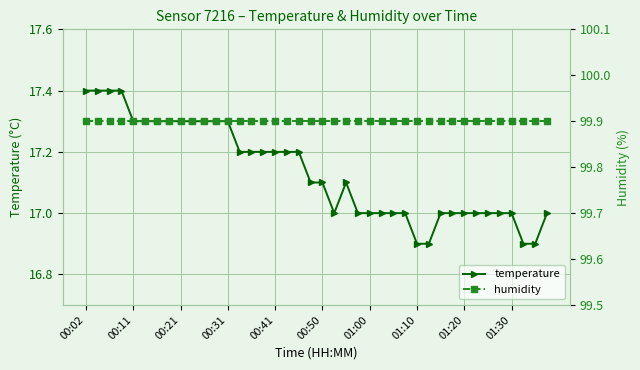

What is the highest value of the temperature series?

17.4